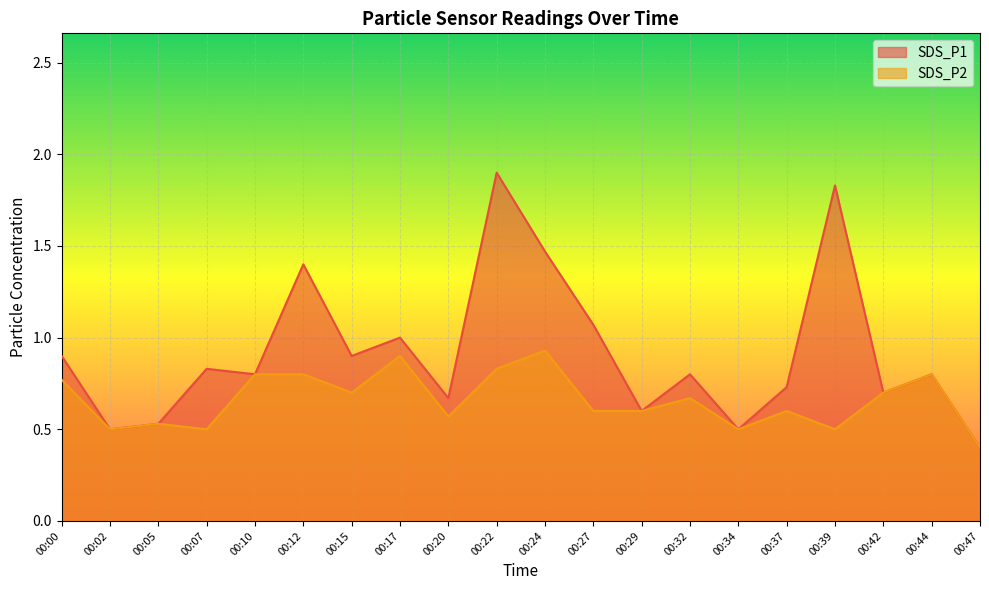

True or false: SDS_P2 and SDS_P1 cross at least once.

False